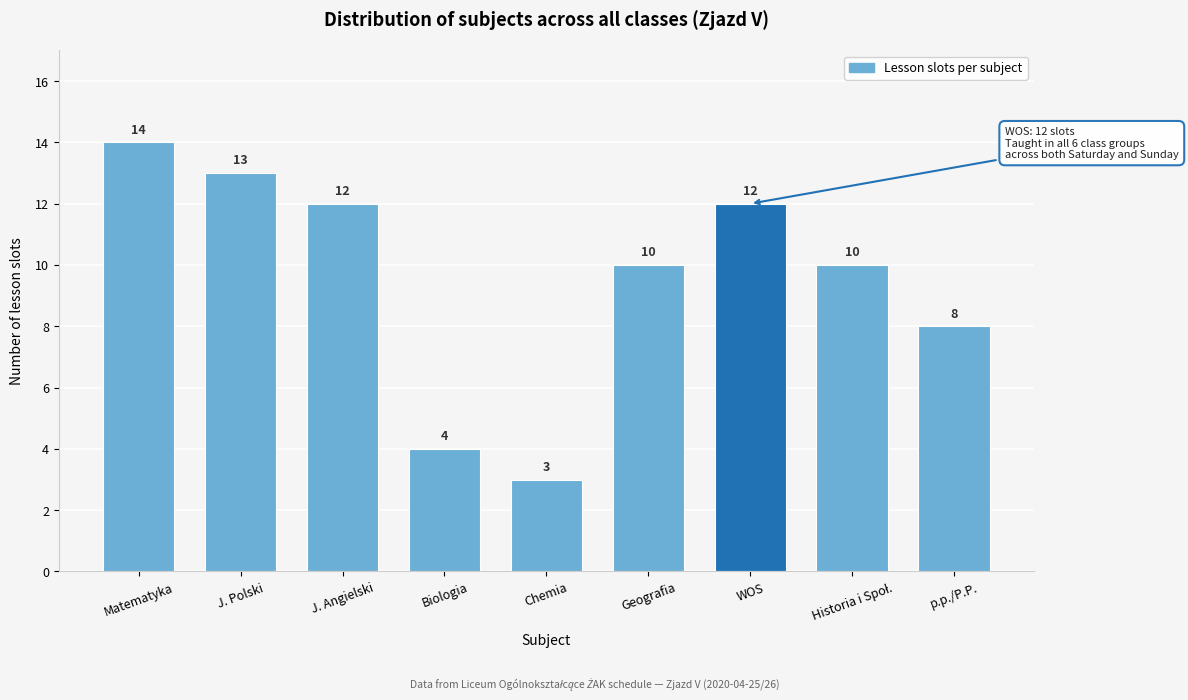

What is the difference between the second highest and second lowest values?

9